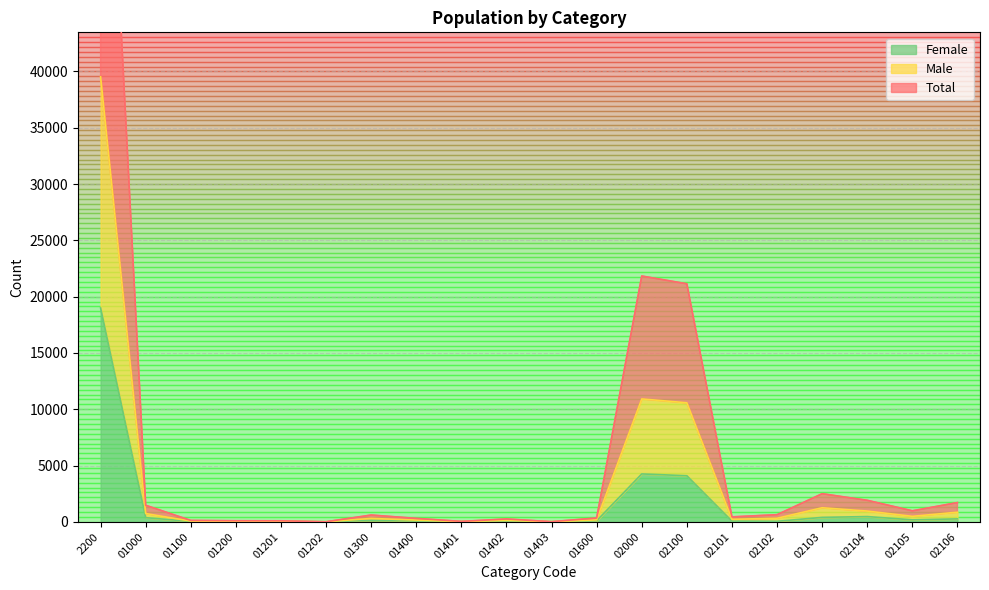

True or false: Female has a value of 4254 at 02000.

True